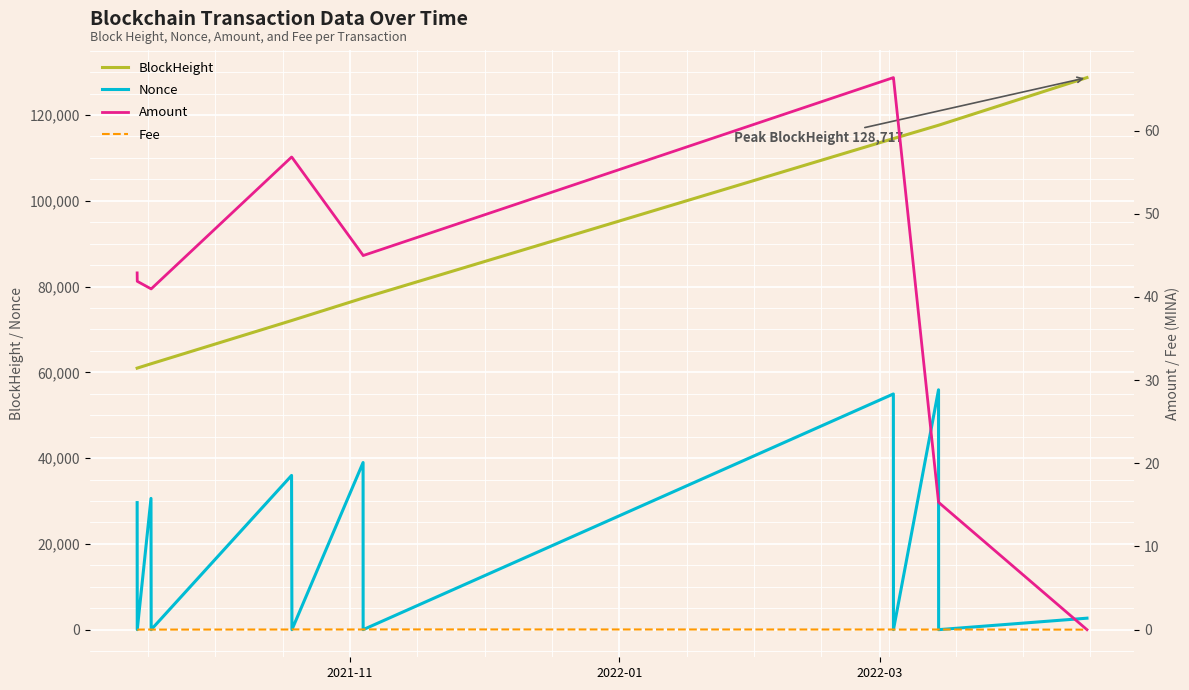

What is the minimum value for BlockHeight?

60981